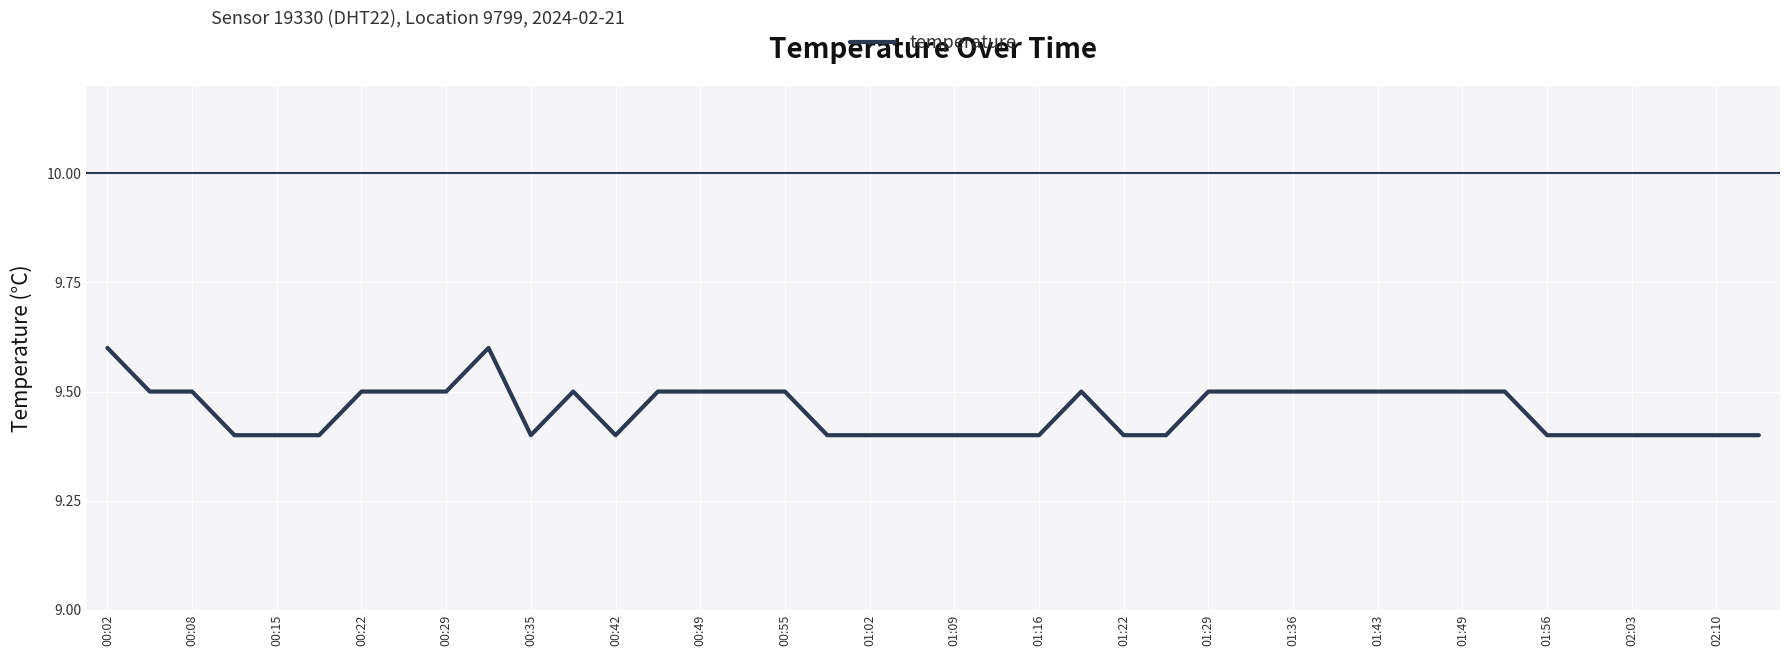

What is the greatest value displayed?

9.6